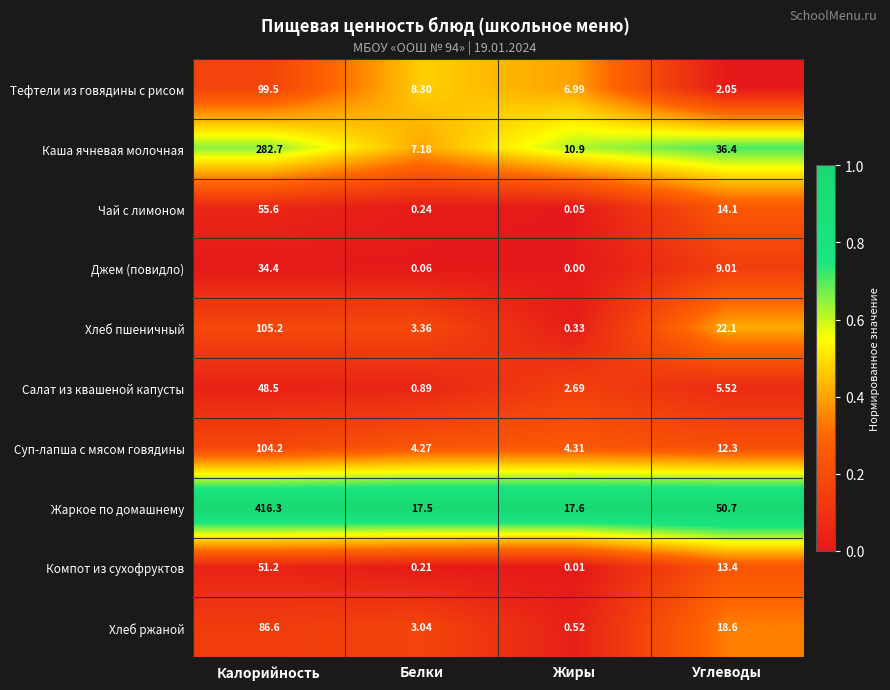

At how many categories does at least one series exceed 0?

4